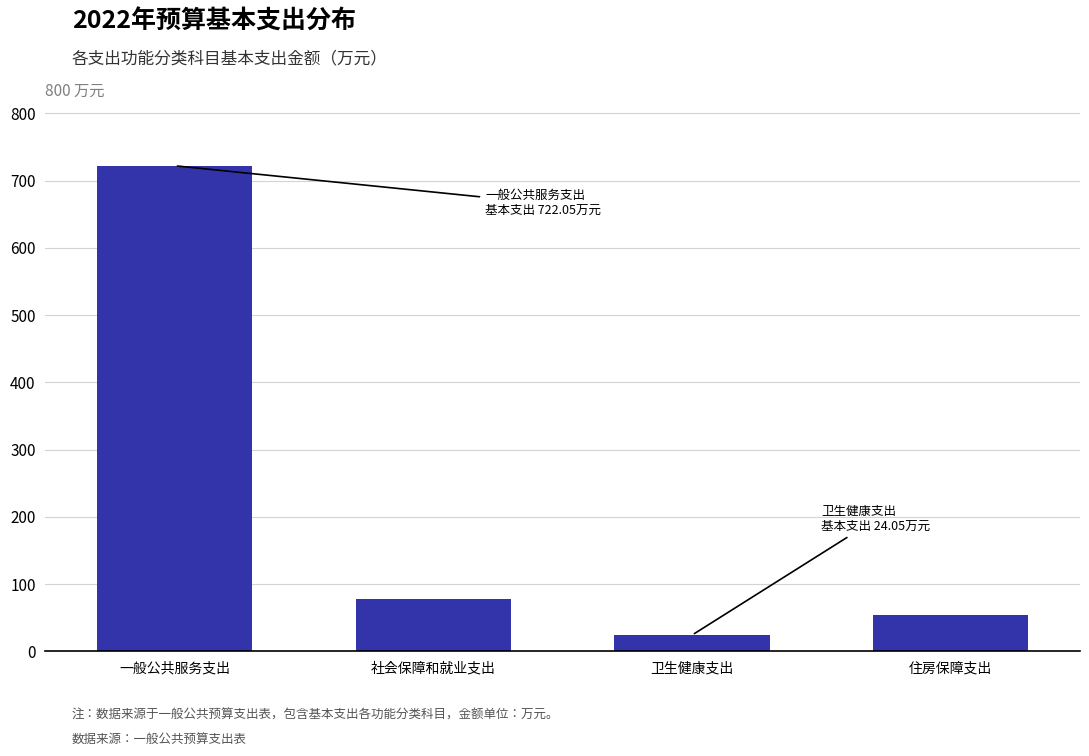

What value does the data have at 住房保障支出?

54.7